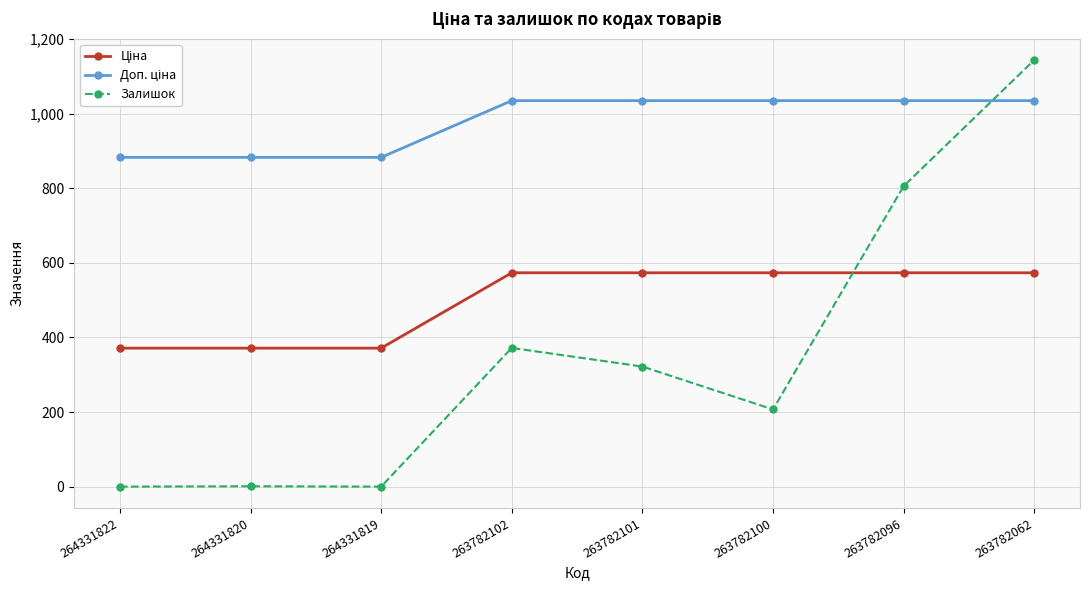

True or false: Залишок has more than 0 points higher than both neighbors.

True